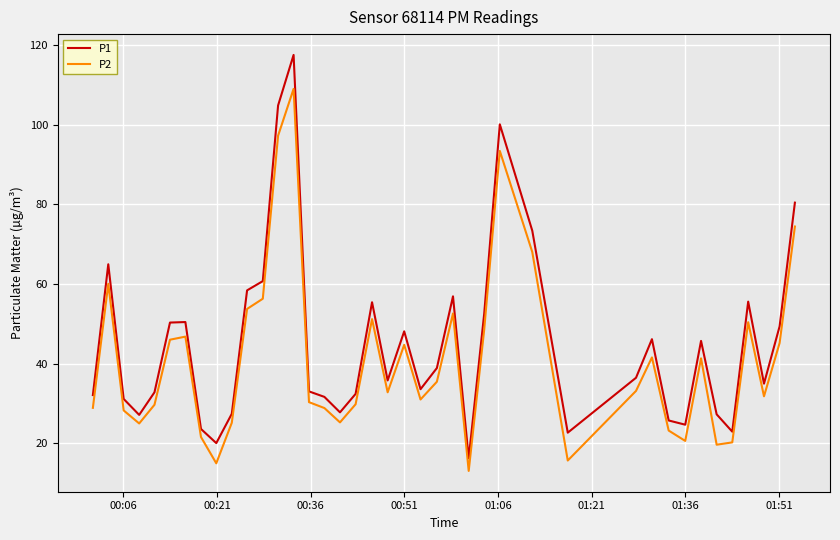

Rank the series by their maximum value, from highest to lowest.

P1, P2